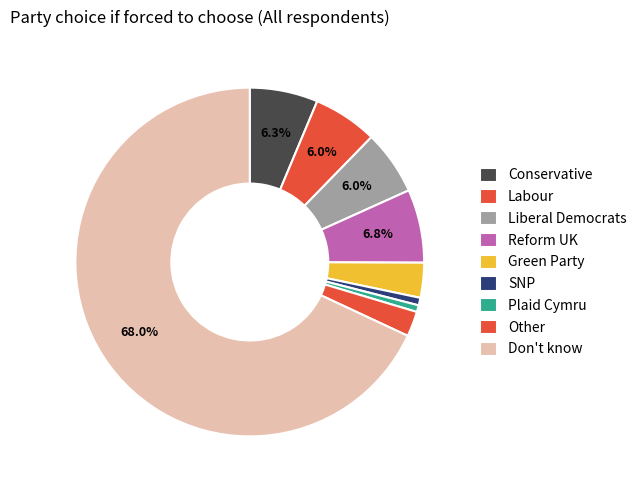

Is Don't know the majority of the pie?

Yes